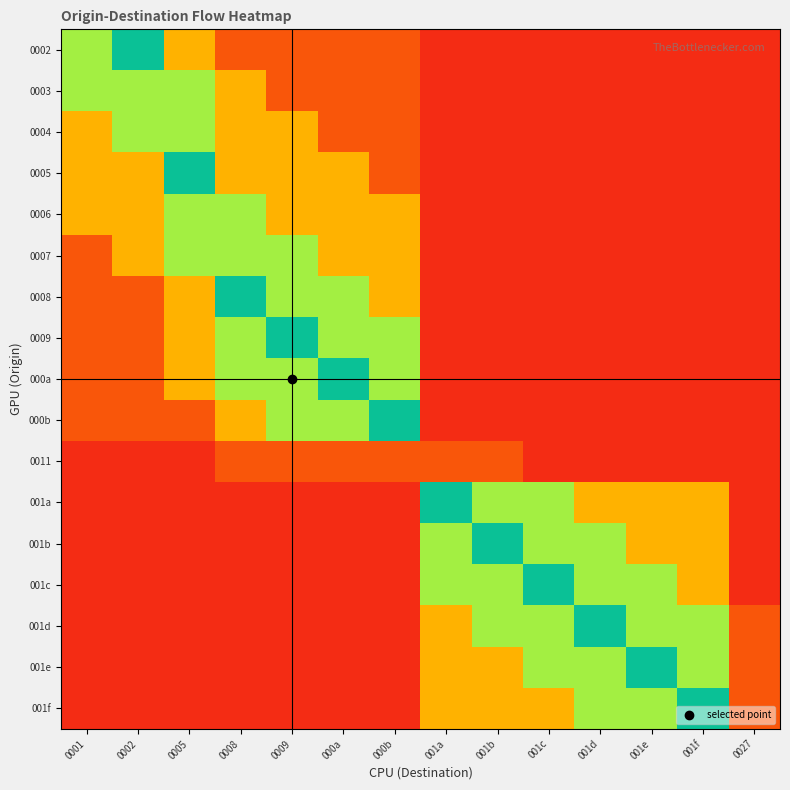

How many categories are shown in the chart?

14